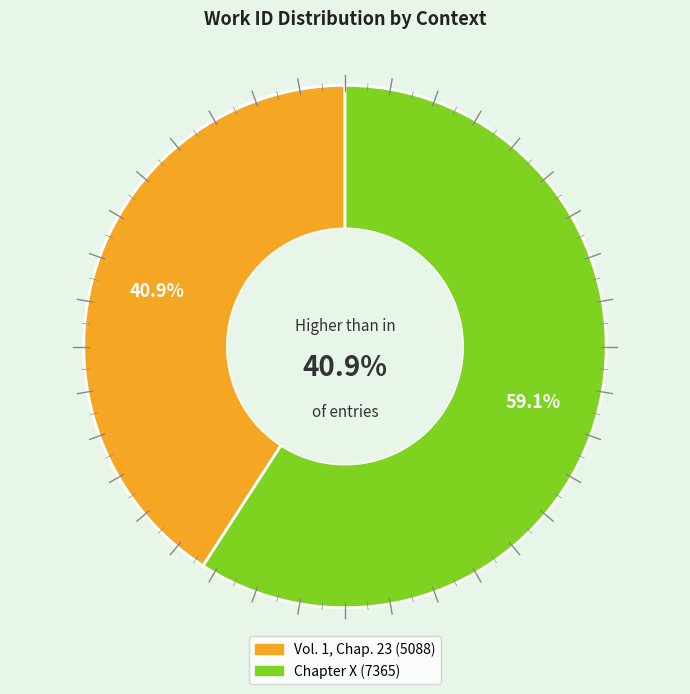

Rank the categories by value from highest to lowest.

Chapter X, Vol. 1, Chap. 23